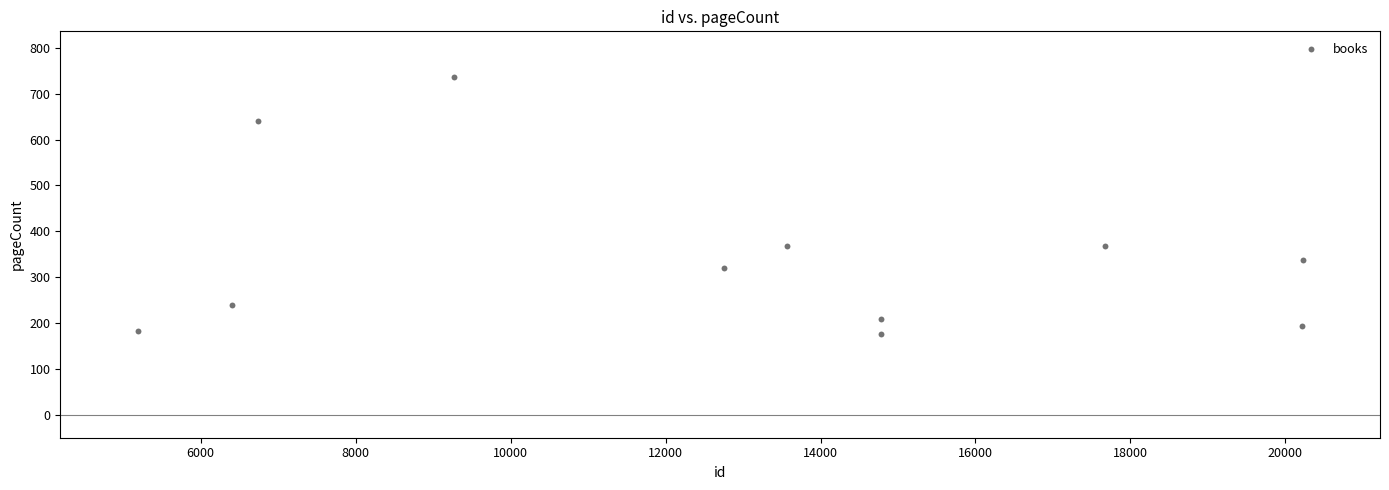

What is the average X value?

12873